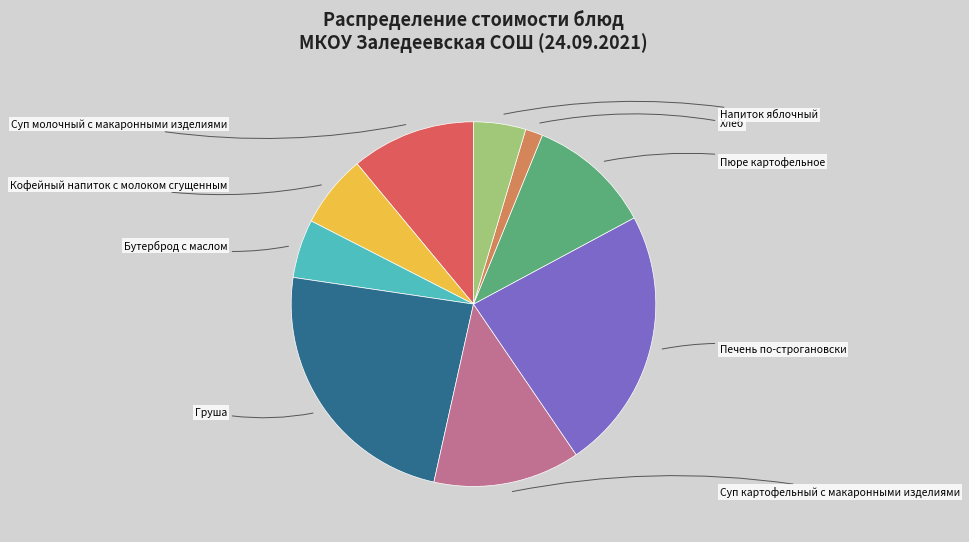

Which has a higher value, Печень по-строгановски or Кофейный напиток с молоком сгущенным?

Печень по-строгановски